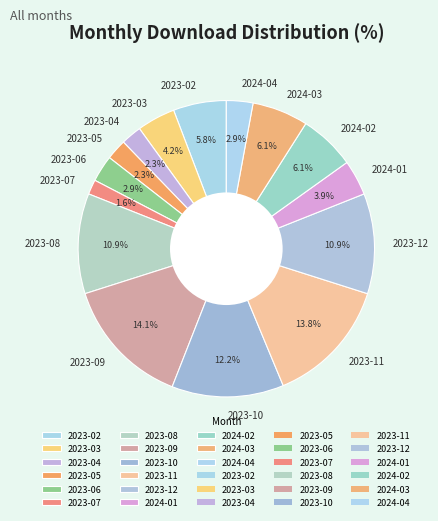

Is 2023-06 the majority of the pie?

No